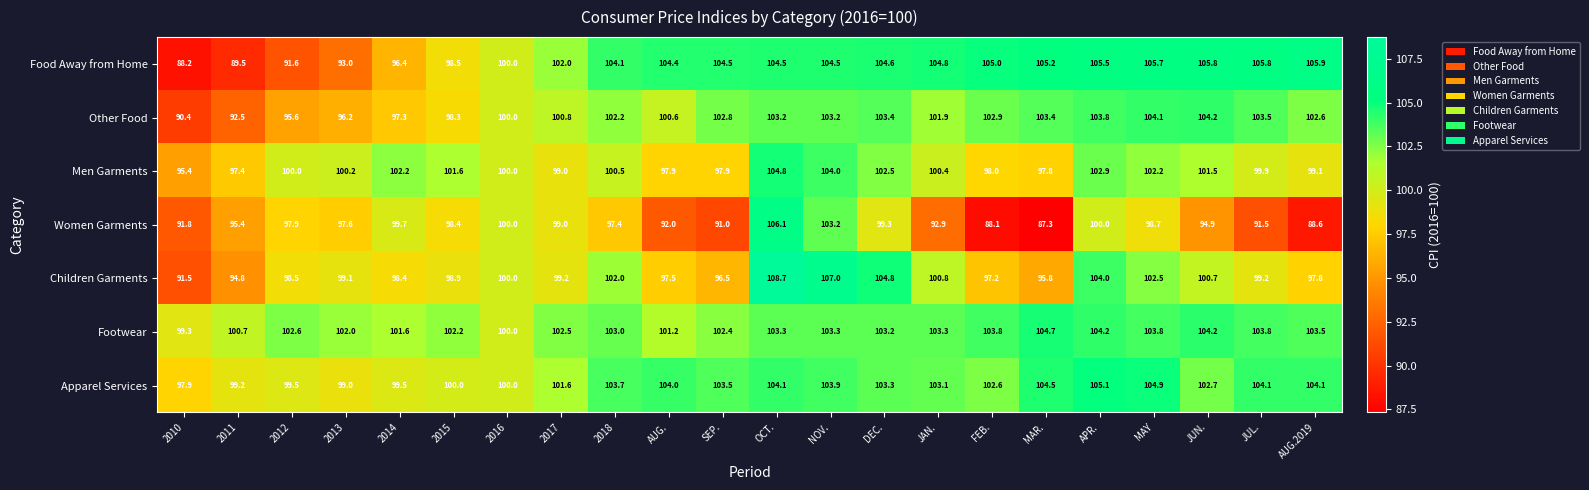

What is the average value of the Apparel Services series?

102.3